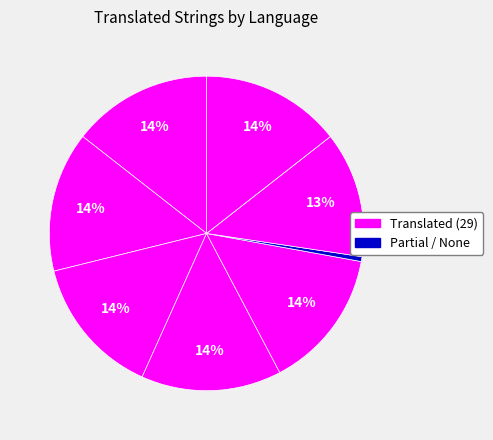

Does any single category account for the majority?

No